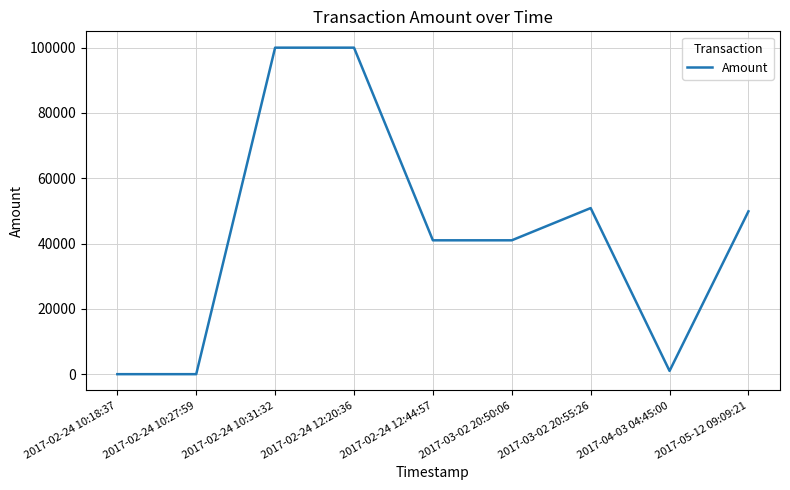

Between 2017-05-12 09:09:21 and 2017-03-02 20:50:06, which is larger?

2017-05-12 09:09:21